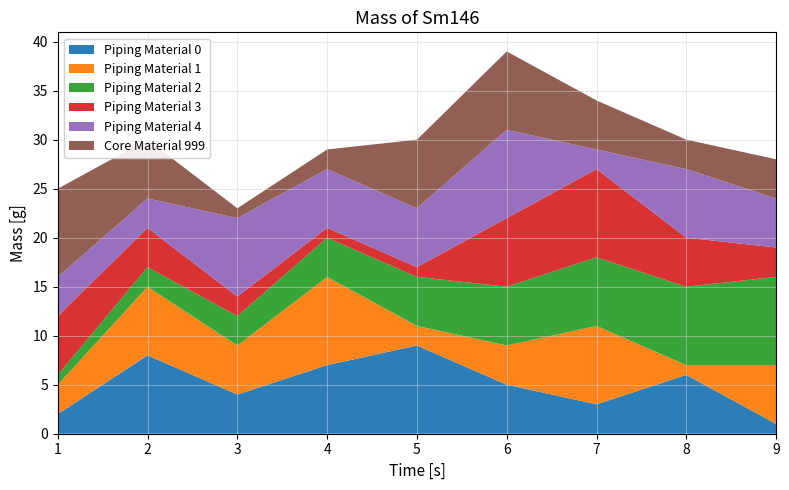

The value of Piping Material 0 at 9 is 1. True or false?

True